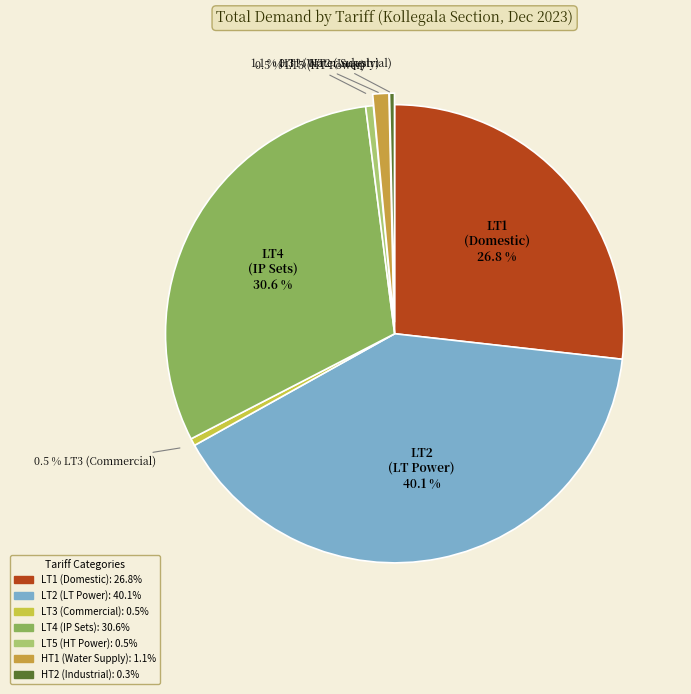

To the nearest percent, what is the difference between the LT3 and LT1 slice percentages?

26%